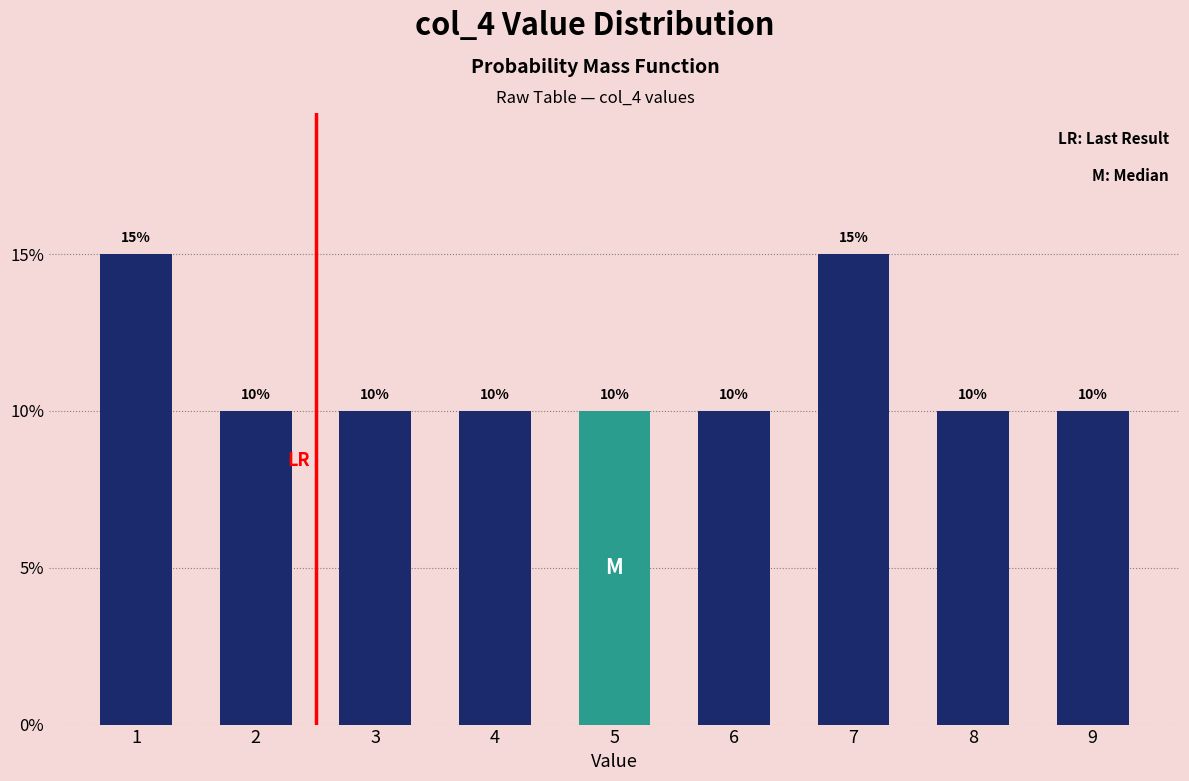

Reading left to right, what are all the values shown in this chart?

15	10	10	10	10	10	15	10	10